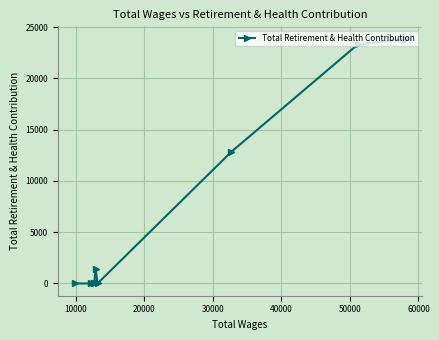

What is the average value?

6147